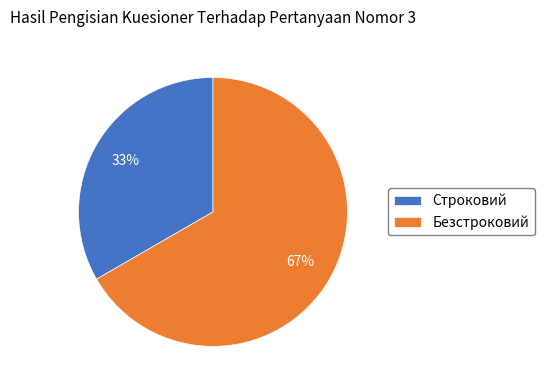

Count the number of slices in the pie.

2